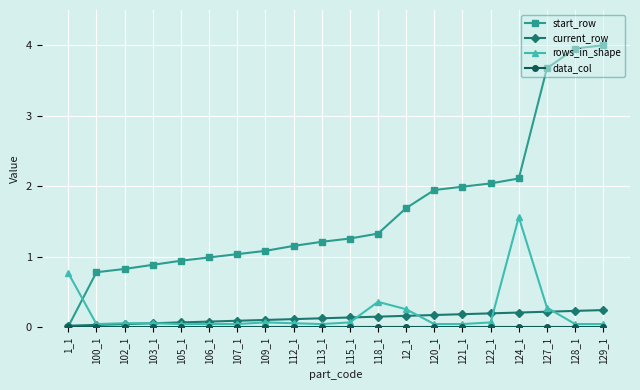

Which series has the largest total across all categories?

start_row